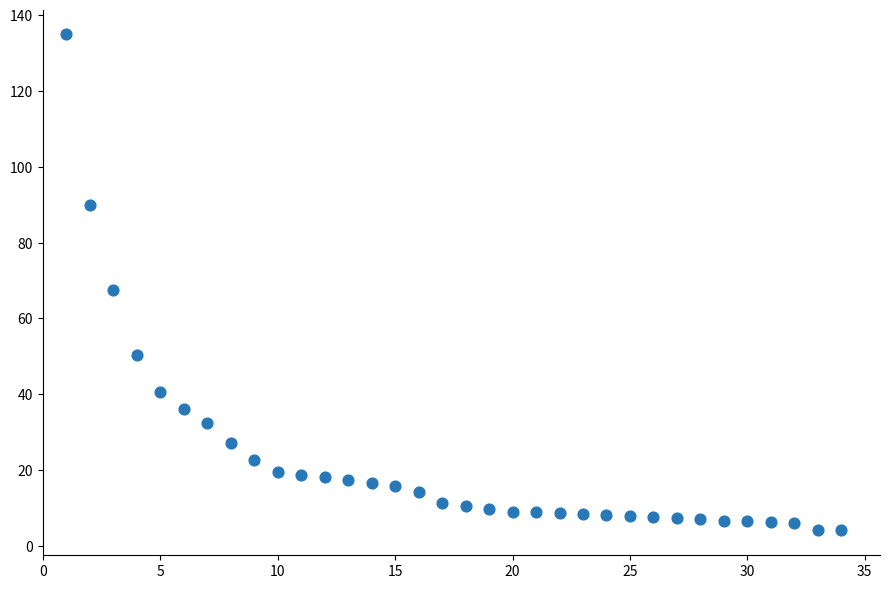

What Y value in the scatter plot is closest to 69?

67.5